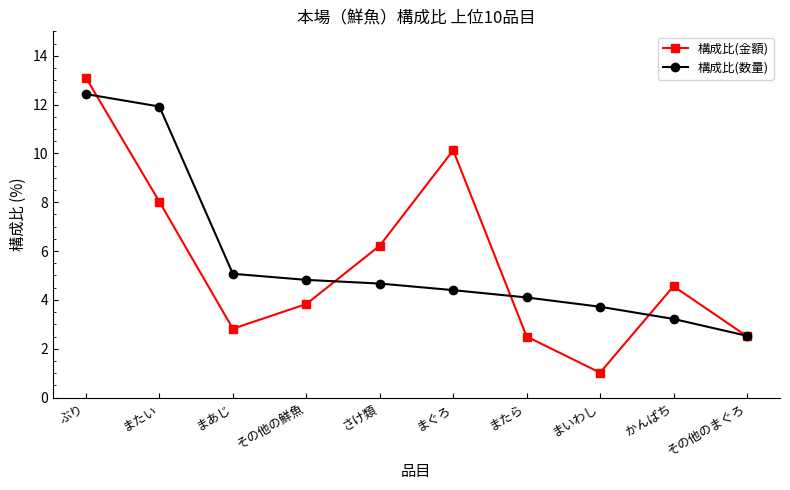

What is the label of the 9th point from the right?

またい